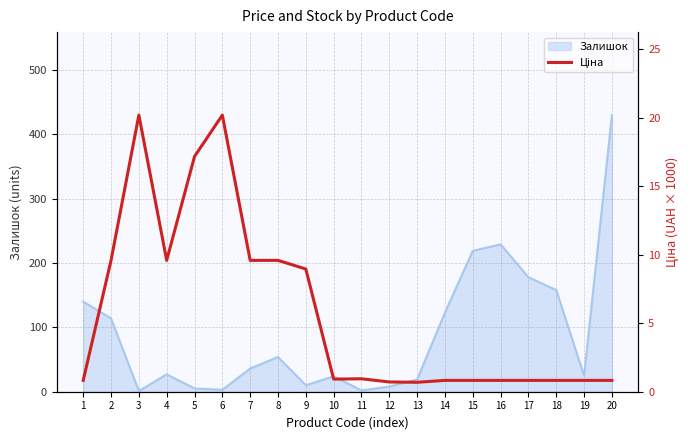

List the labels in order of value, largest first.

3, 6, 5, 2, 4, 7, 8, 9, 11, 10, 1, 14, 15, 16, 17, 18, 19, 20, 12, 13